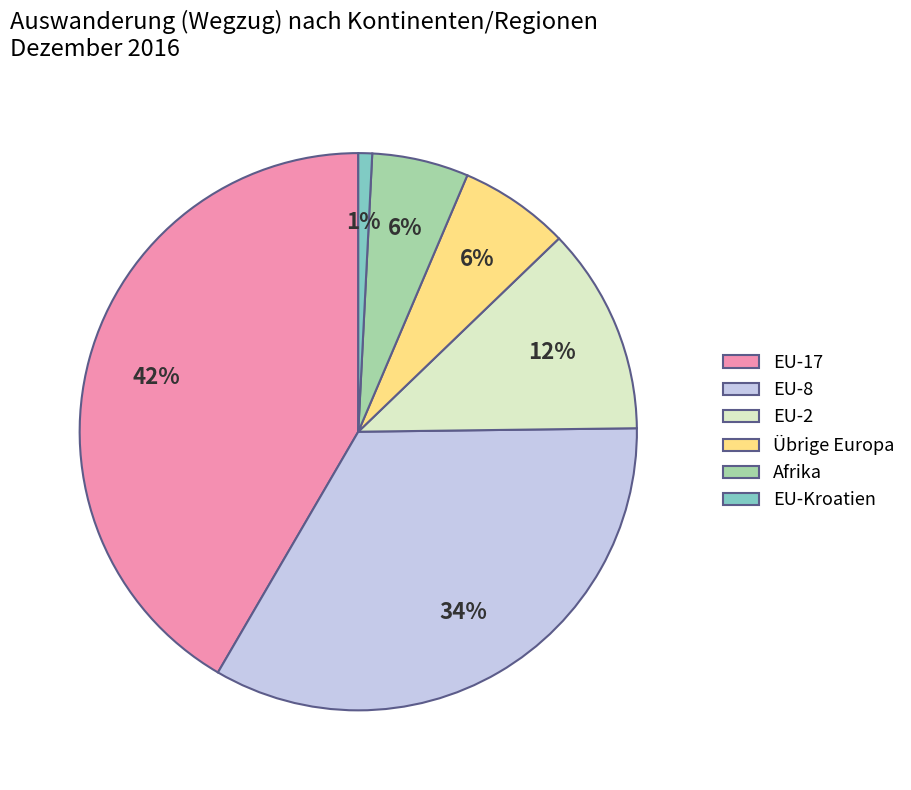

Which slice is the largest?

EU-17